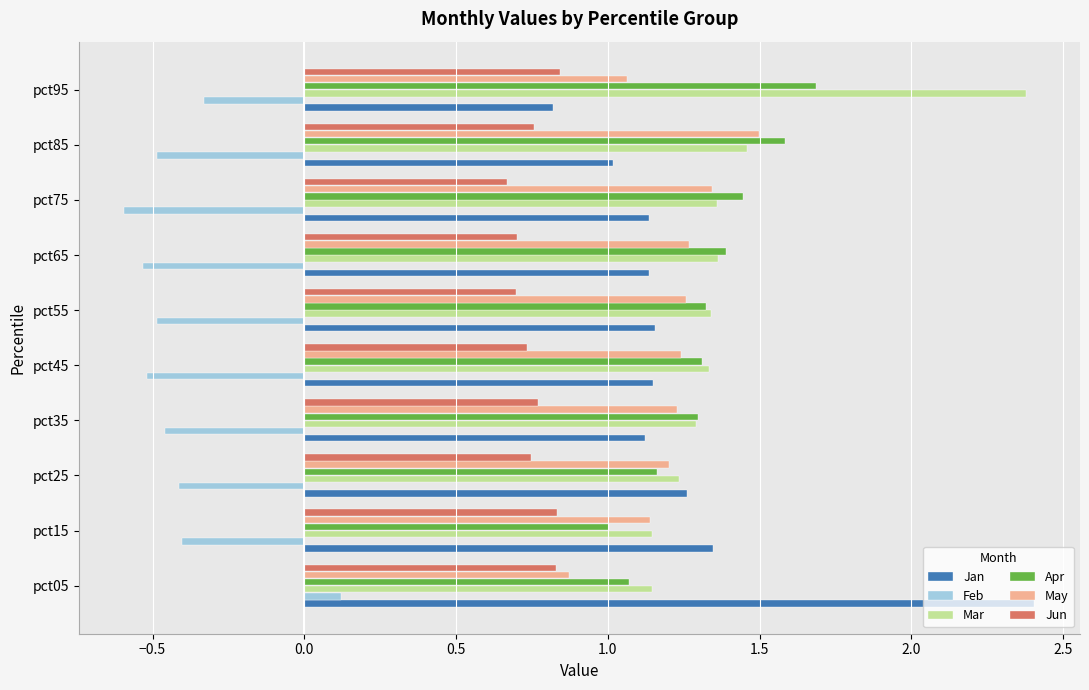

The Apr series shows 0.2 at 9. True or false?

False